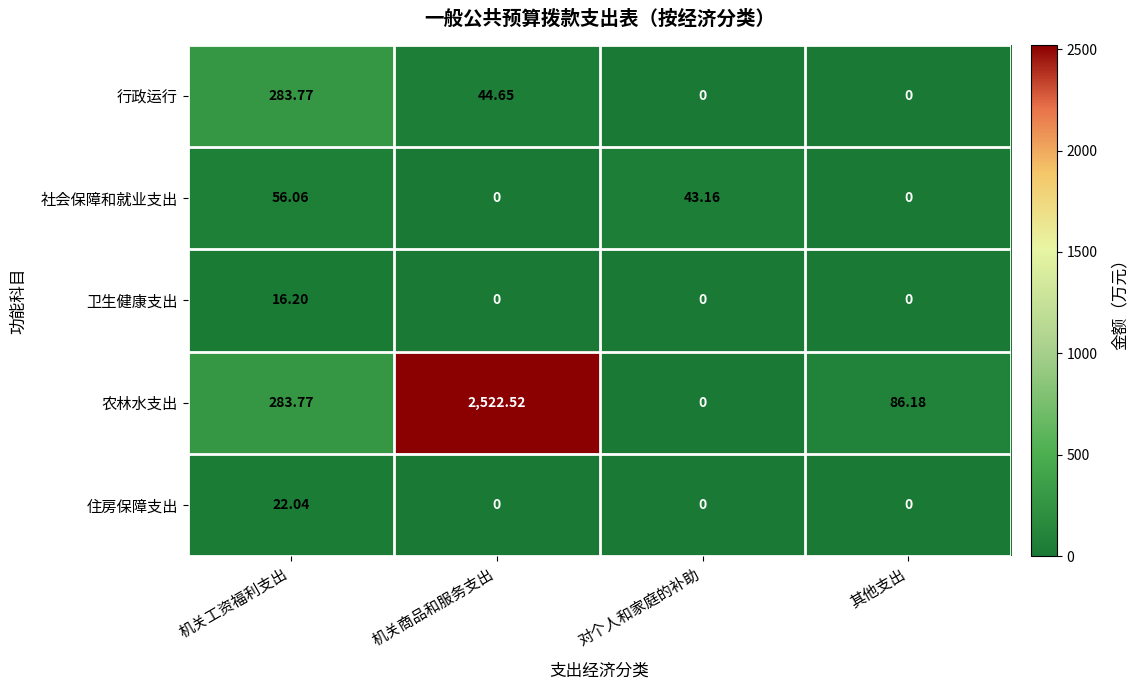

At which category does the chart reach its peak across all series?

机关商品和服务支出